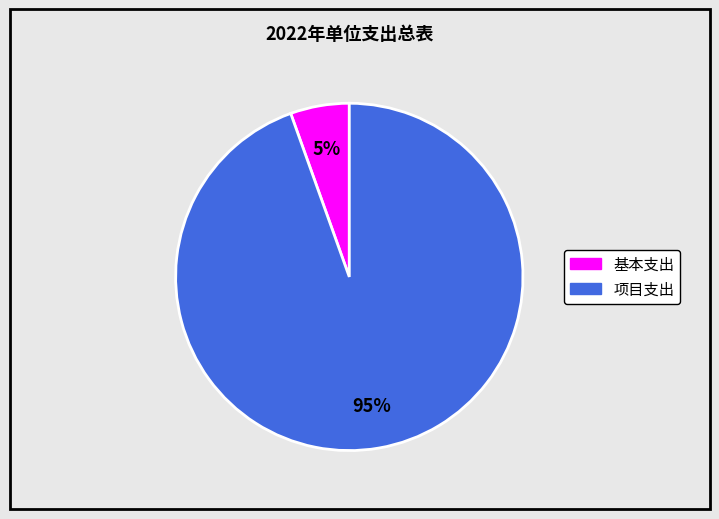

Do 基本支出 and 项目支出 together represent more than half of the pie?

Yes